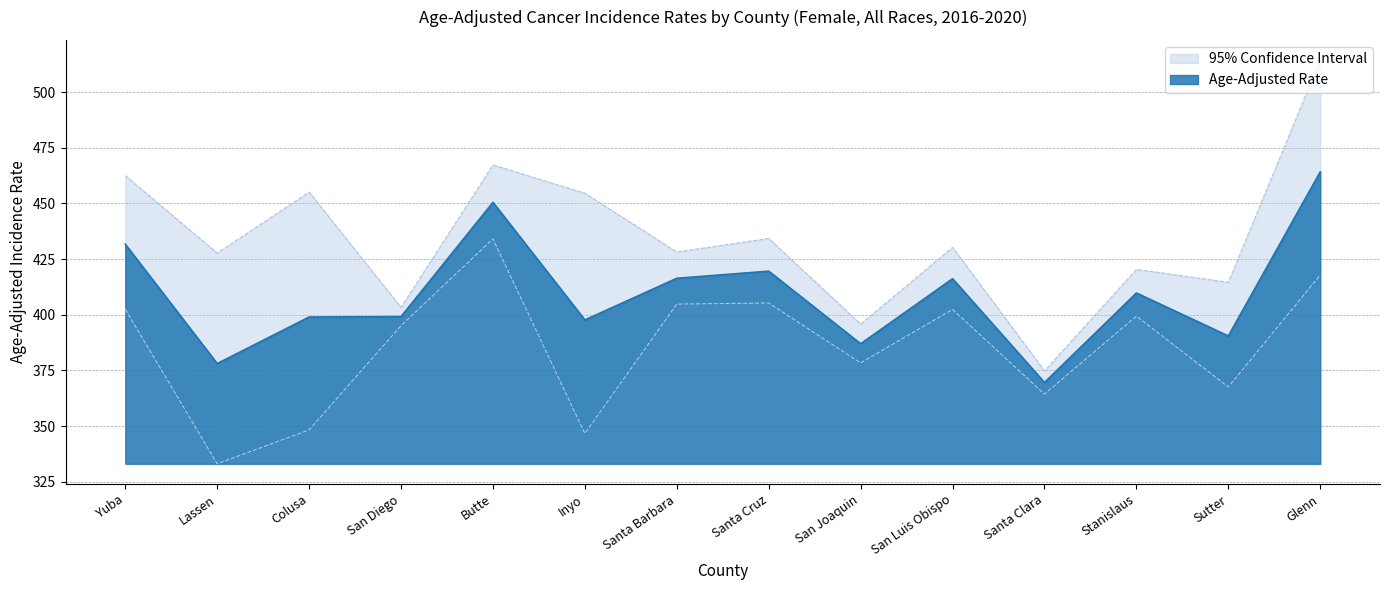

Read the Age-Adjusted Rate value at Colusa.

399.0